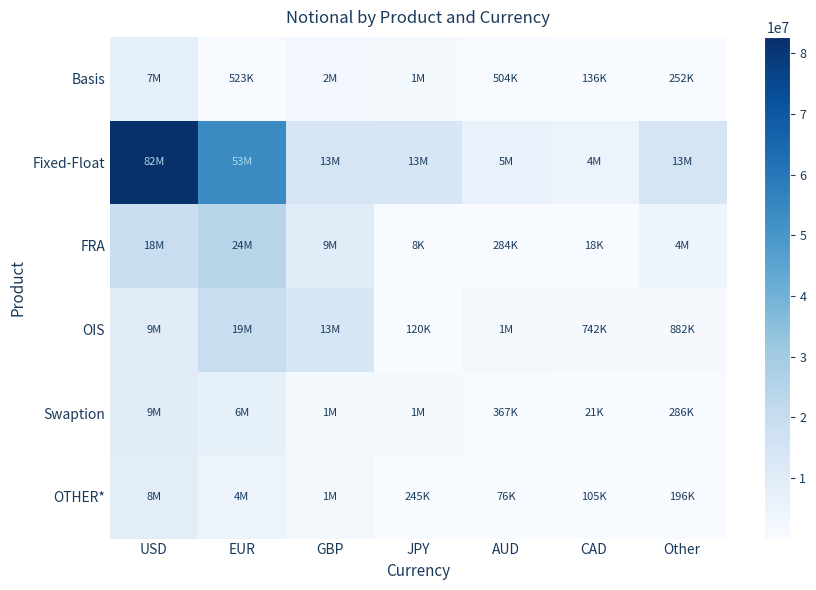

Reading right to left, extract all data points from this chart.

Basis: Other=252653	CAD=136977	AUD=504865	JPY=1254998	GBP=2493786	EUR=523591	USD=7690825
Fixed-Float: Other=13621365	CAD=4844911	AUD=5787307	JPY=13197097	GBP=13872696	EUR=53882701	USD=82694175
FRA: Other=4206378	CAD=18244	AUD=284555	JPY=8534	GBP=9458277	EUR=24169647	USD=18871948
OIS: Other=882611	CAD=742275	AUD=1730888	JPY=120550	GBP=13050729	EUR=19179055	USD=9074966
Swaption: Other=286094	CAD=21260	AUD=367730	JPY=1811422	GBP=1752228	EUR=6985897	USD=9097940
OTHER*: Other=196042	CAD=105601	AUD=76610	JPY=245940	GBP=1427425	EUR=4756821	USD=8497929